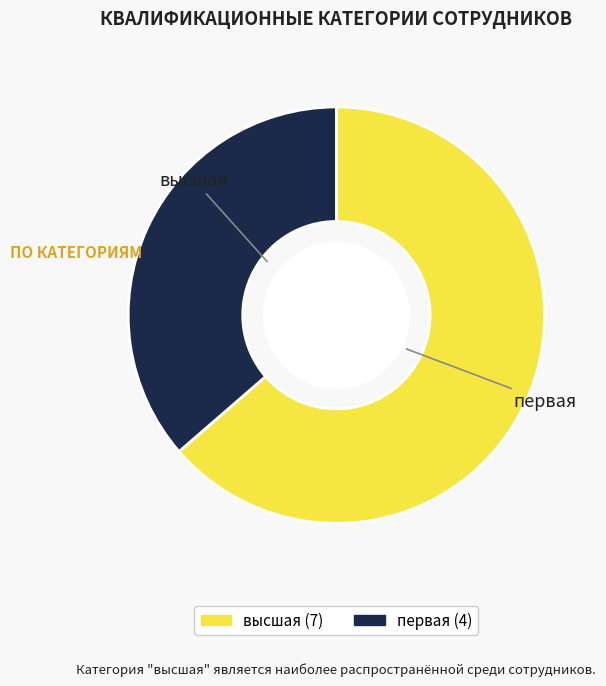

Count the number of slices in the pie.

2